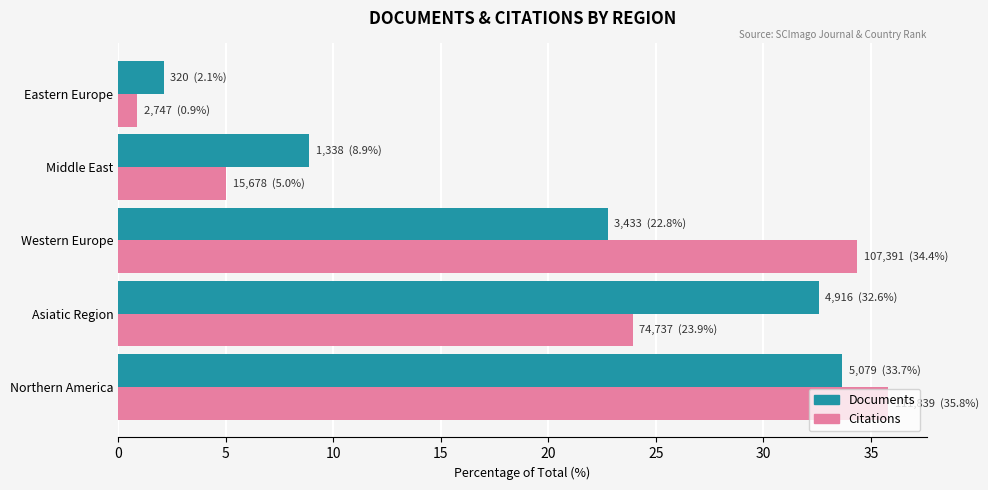

Which label corresponds to the smallest value in the chart?

Eastern Europe